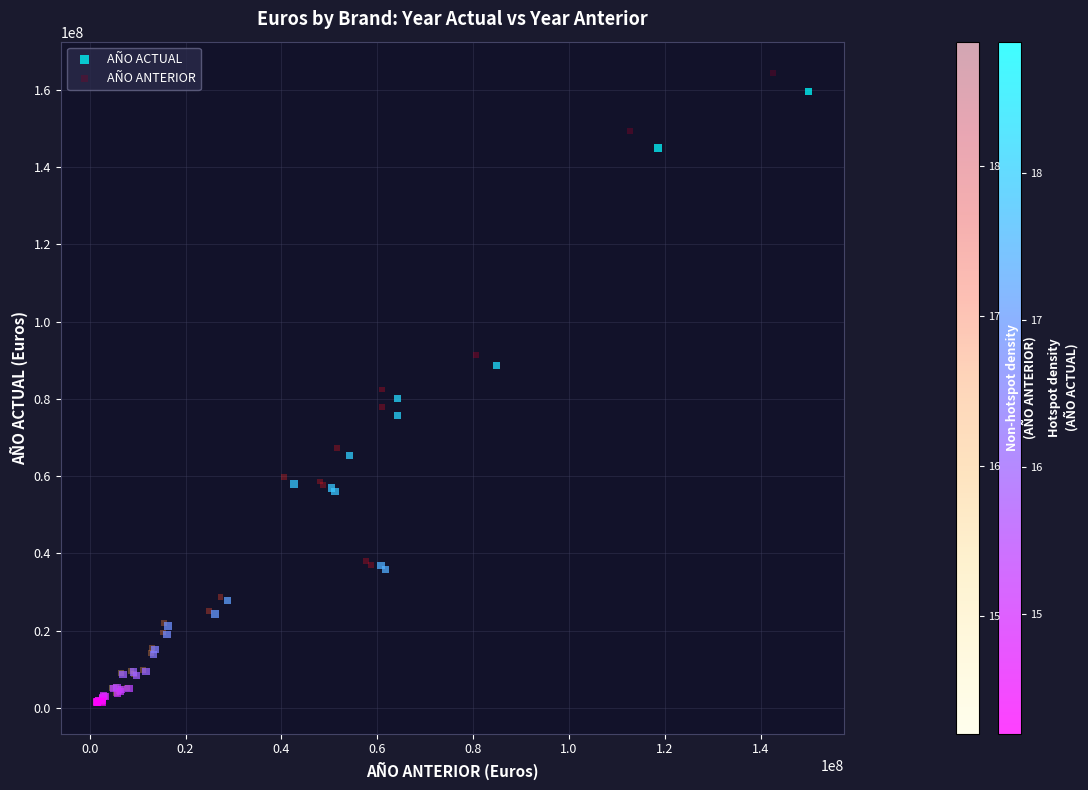

What are all the series names shown in the legend?

AÑO ACTUAL, AÑO ANTERIOR